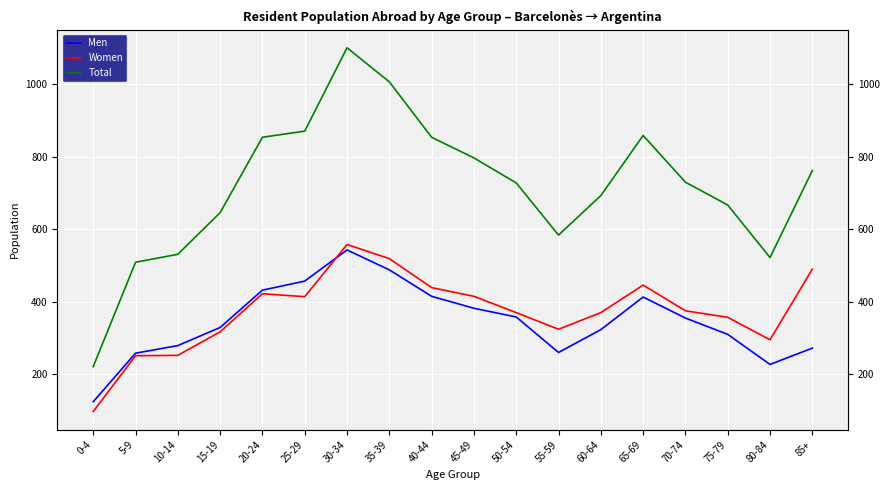

True or false: Men and Total intersect in this chart.

False